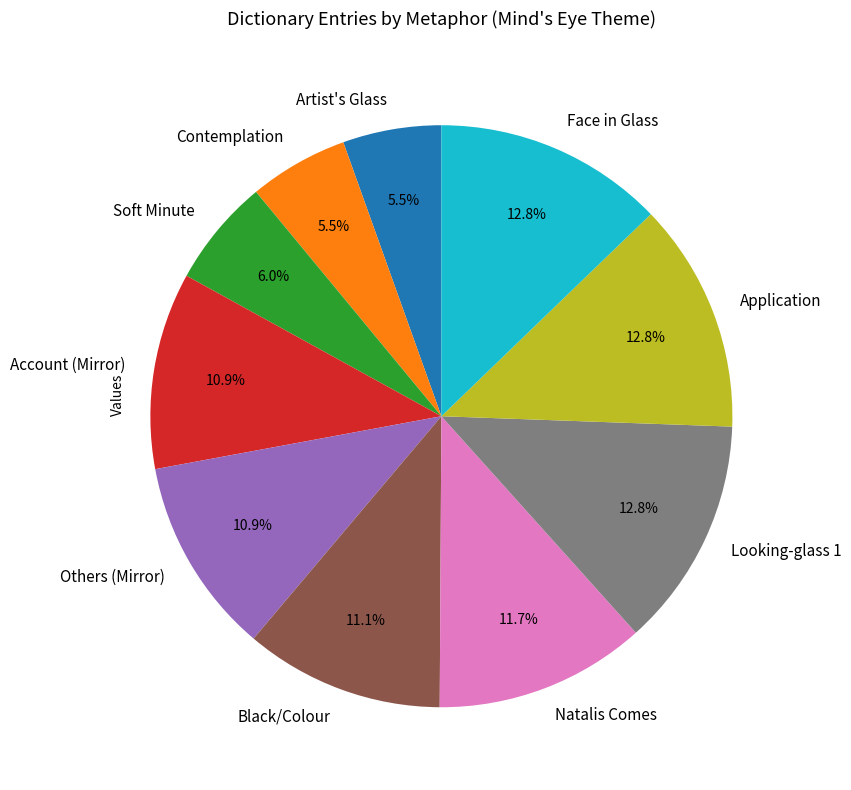

To the nearest percent, what is the difference between the largest and smallest slice percentages?

7%